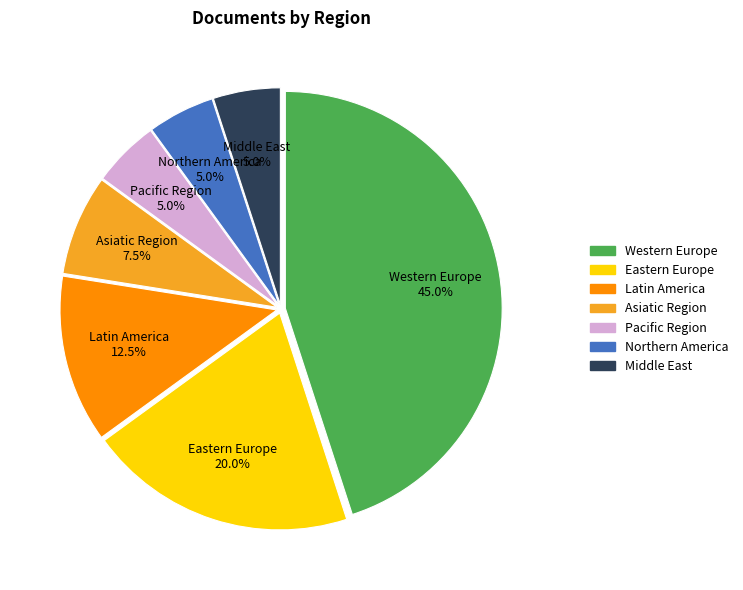

Is there a majority slice in this chart?

No